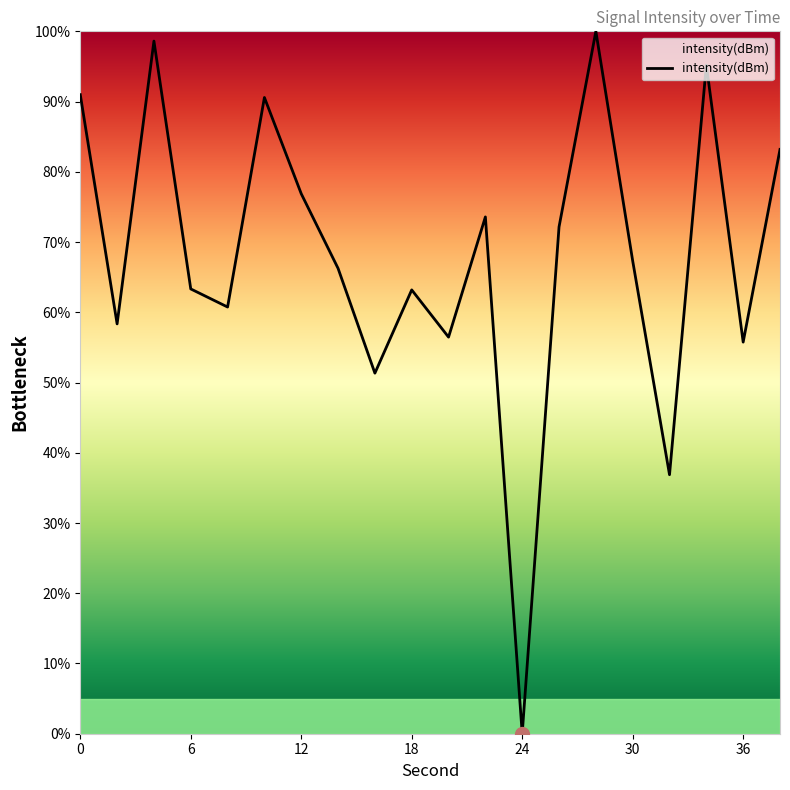

What is the greatest value displayed?

100.0